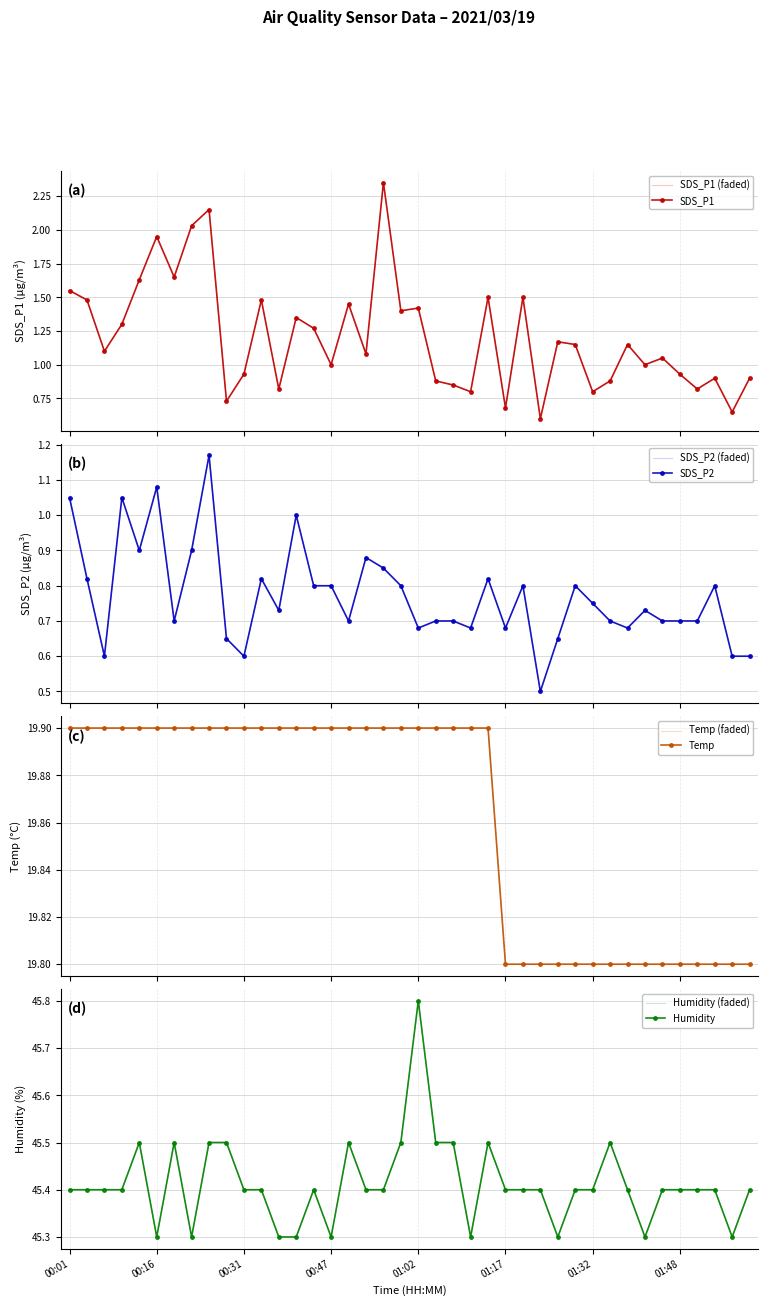

What is the highest value of the SDS_P2 series?

1.2